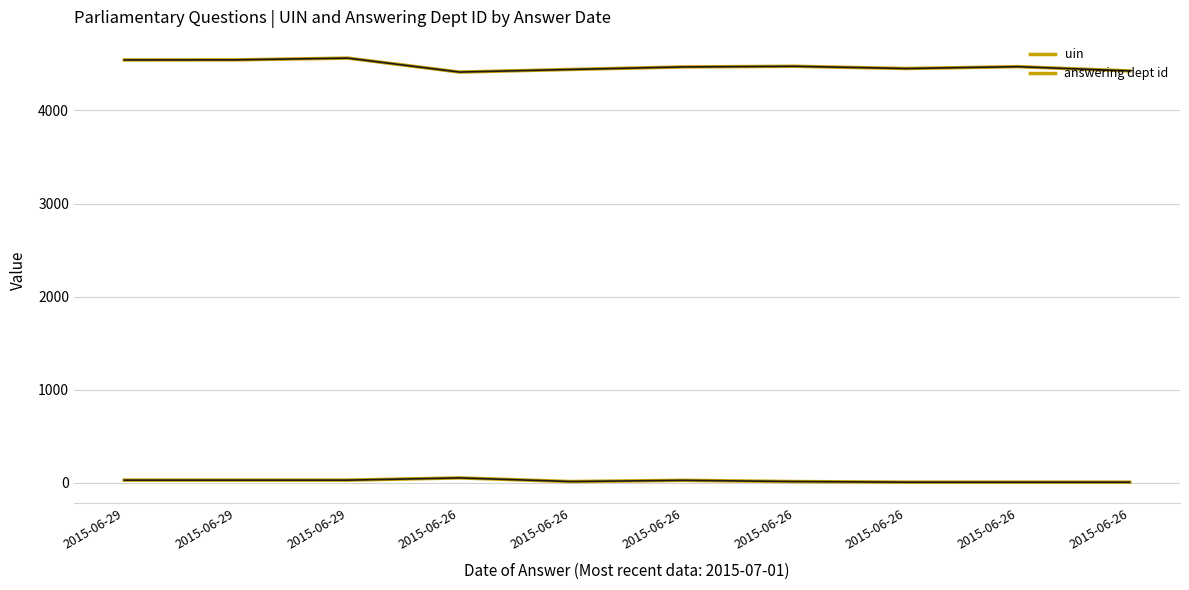

Is this an area chart (filled region under the line)?

No